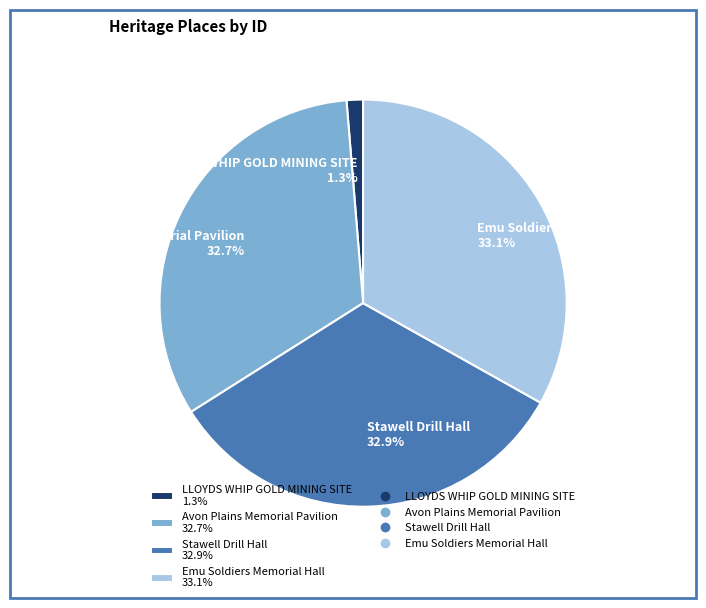

To the nearest percent, what is the difference between the largest and smallest slice percentages?

32%